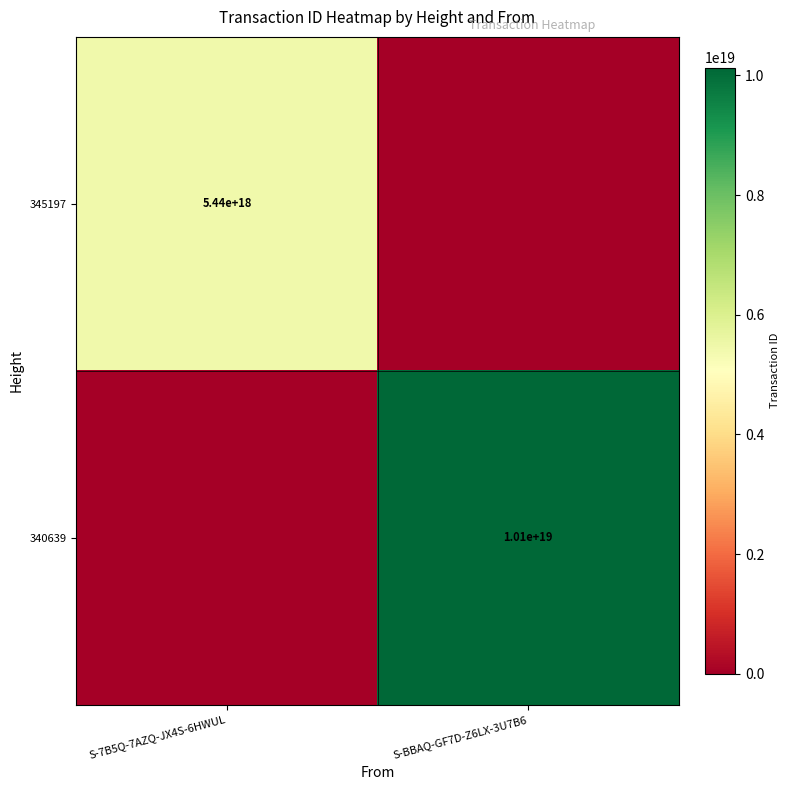

The value of 340639 at S-BBAQ-GF7D-Z6LX-3U7B6 is 10100000000000000000. True or false?

True